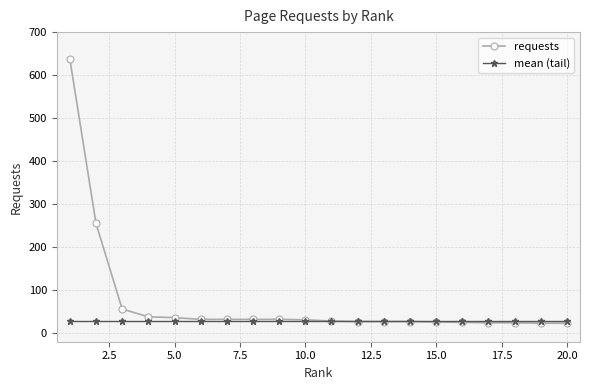

What is the minimum value shown in the chart?

23.0